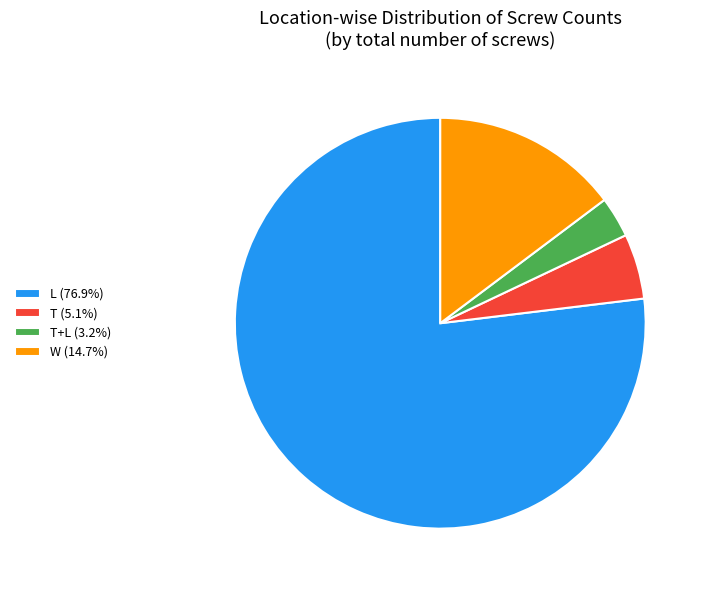

Approximately how many times larger is the value at T+L (3.2%) compared to T (5.1%)?

0.6